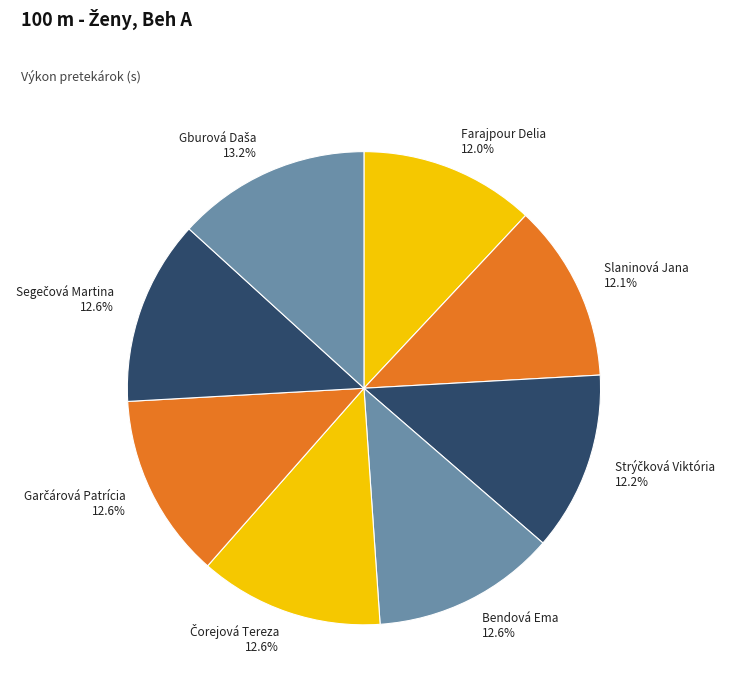

How much of the chart is everything except Farajpour Delia?

88.0%